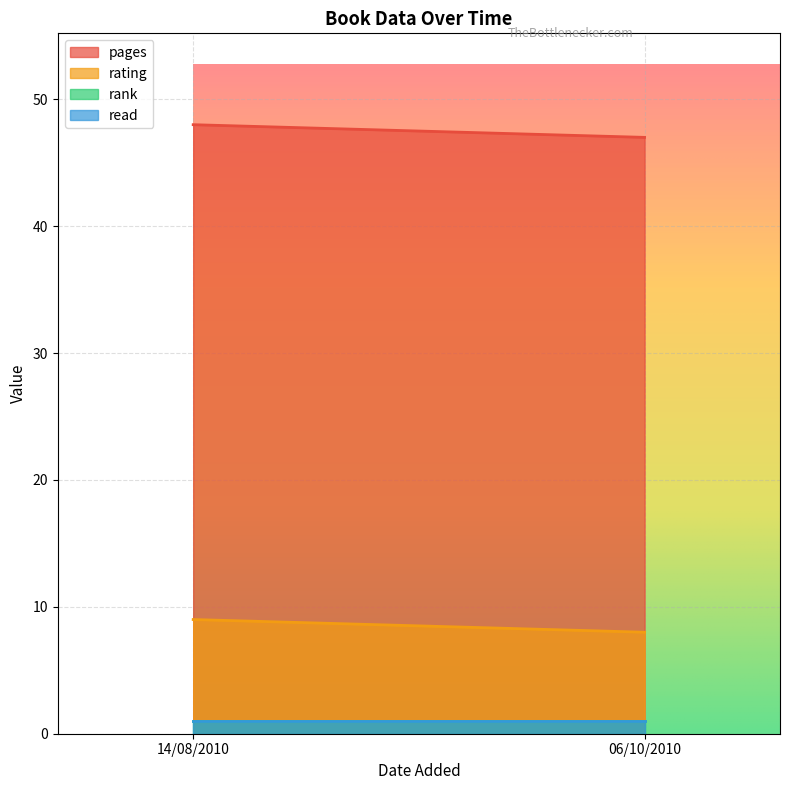

At which label does rating reach its peak?

14/08/2010